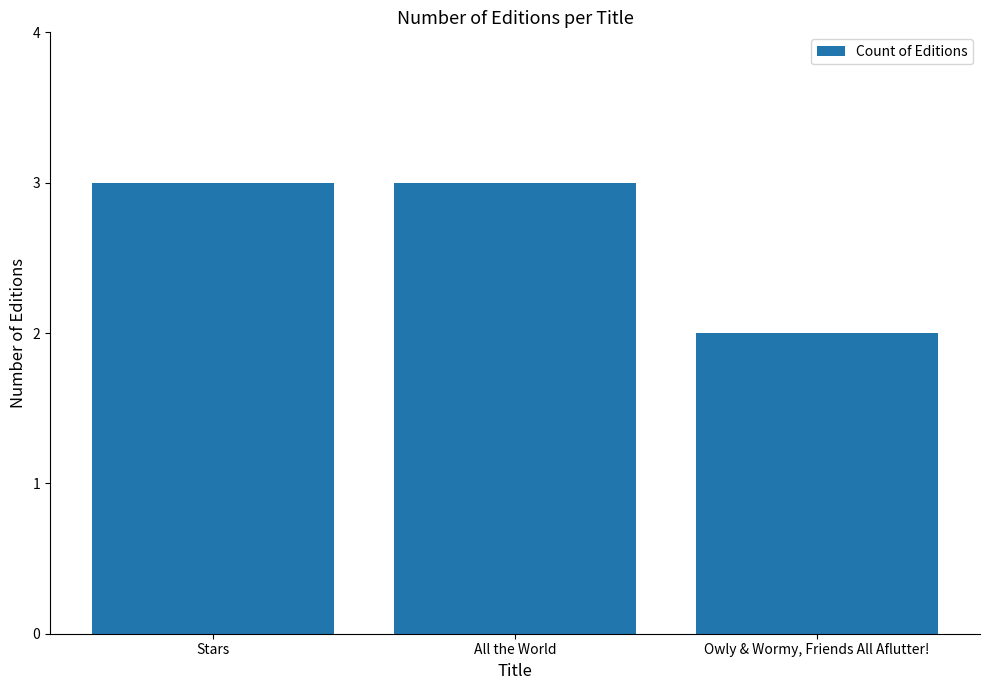

What is the sum of all values?

8